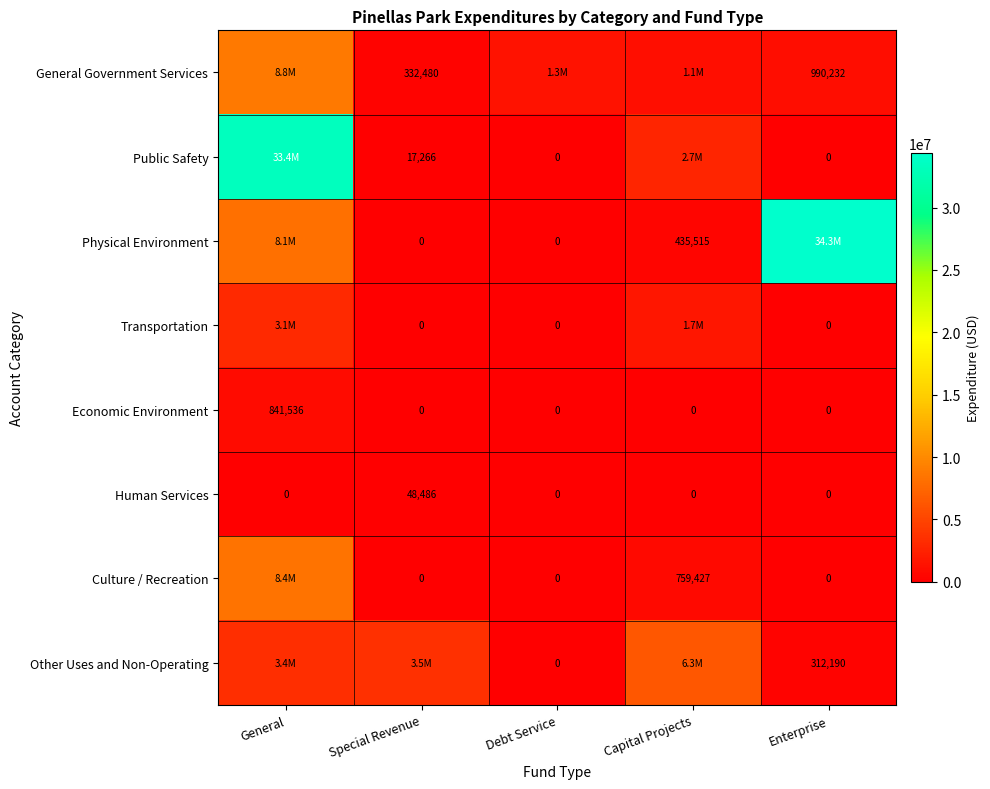

The value of Economic Environment at Debt Service is 0. True or false?

True